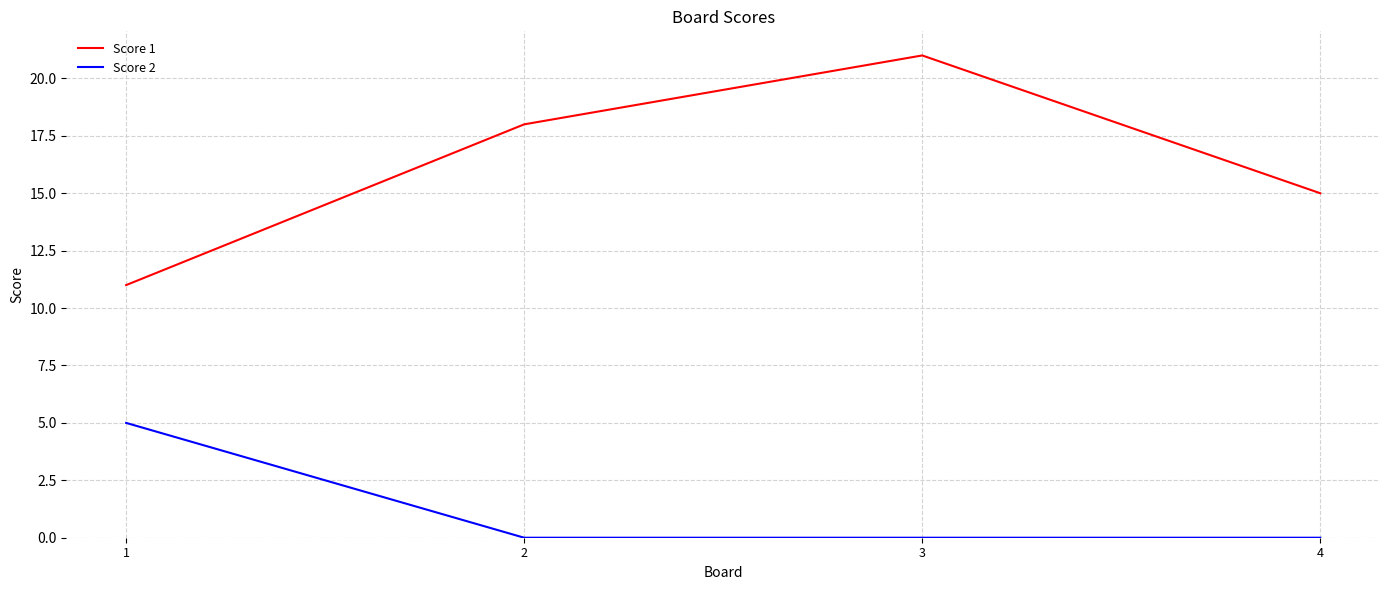

What is the sum of all Score 1 values?

65